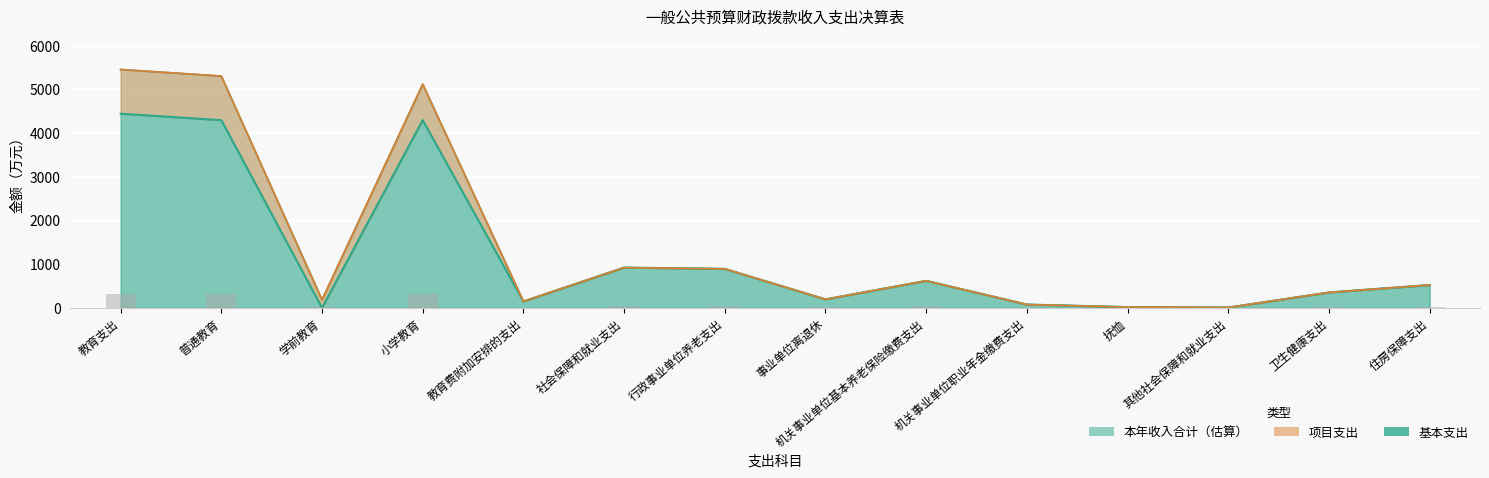

The 基本支出 series shows 922.7 at 社会保障和就业支出. True or false?

True